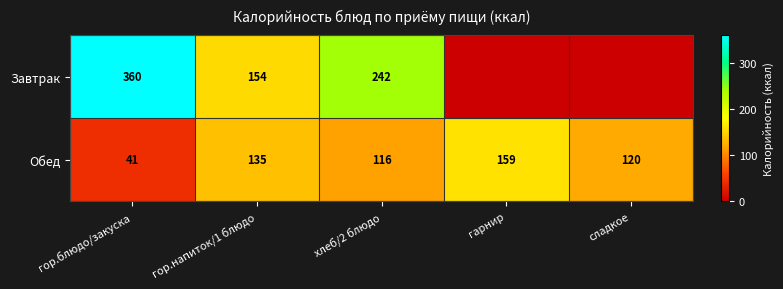

At how many categories does at least one series exceed 102?

5